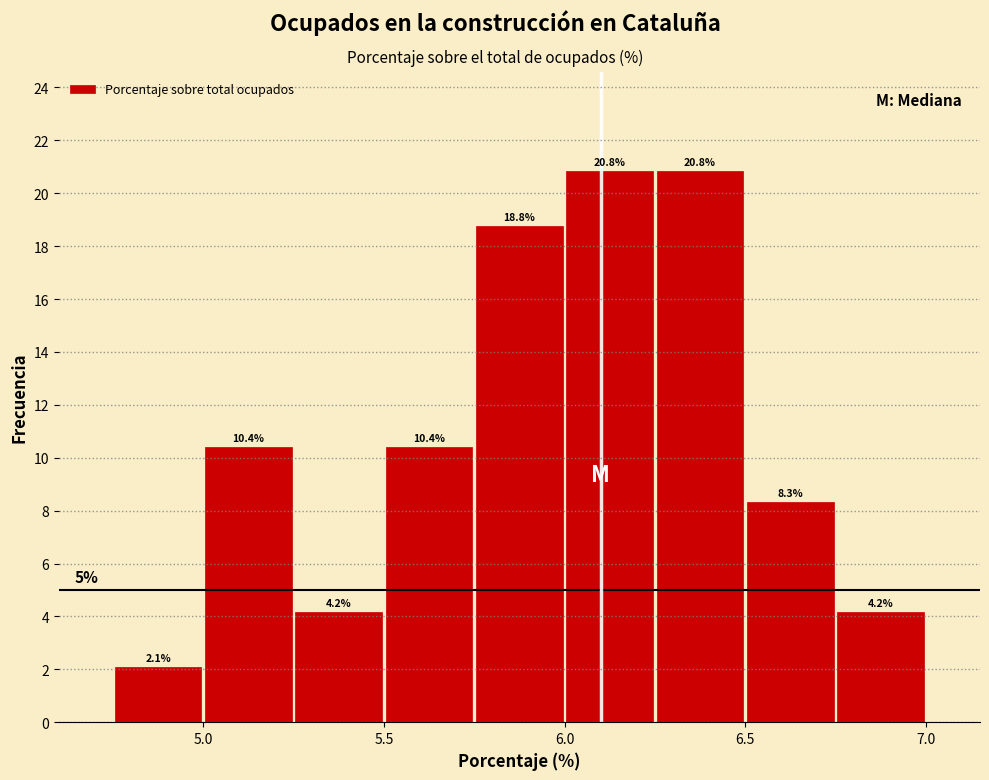

Reading left to right, list every bar in this chart as the range it spans on the x-axis followed by its height.

4.75 to 5.00: 2.1
5.00 to 5.25: 10.4
5.25 to 5.50: 4.2
5.50 to 5.75: 10.4
5.75 to 6.00: 18.8
6.00 to 6.25: 20.8
6.25 to 6.50: 20.8
6.50 to 6.75: 8.3
6.75 to 7.00: 4.2